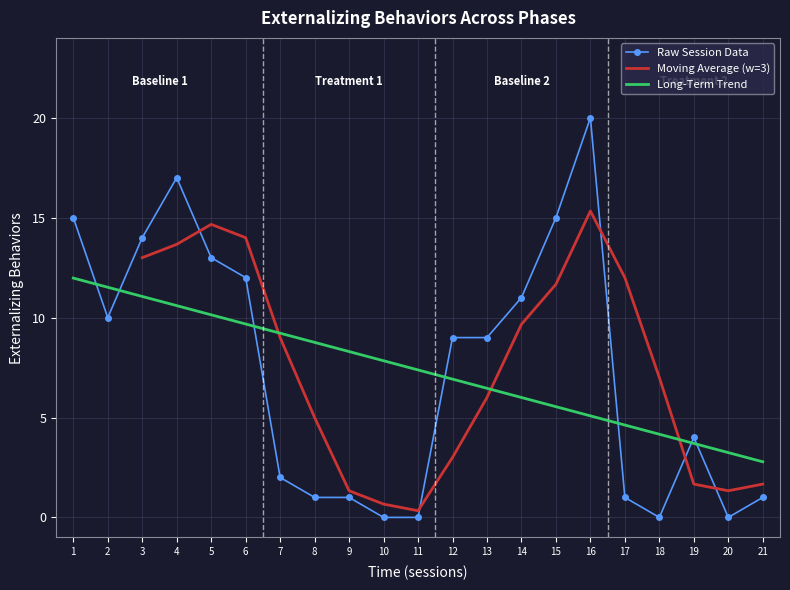

Is this an area chart (filled region under the line)?

No